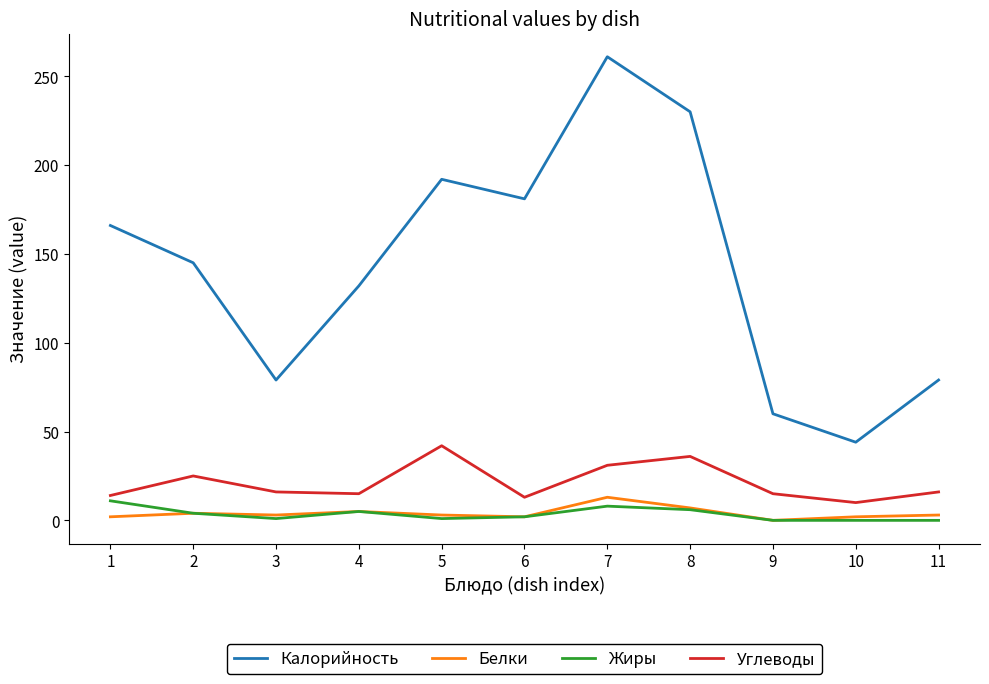

How many lines are shown in the chart?

4